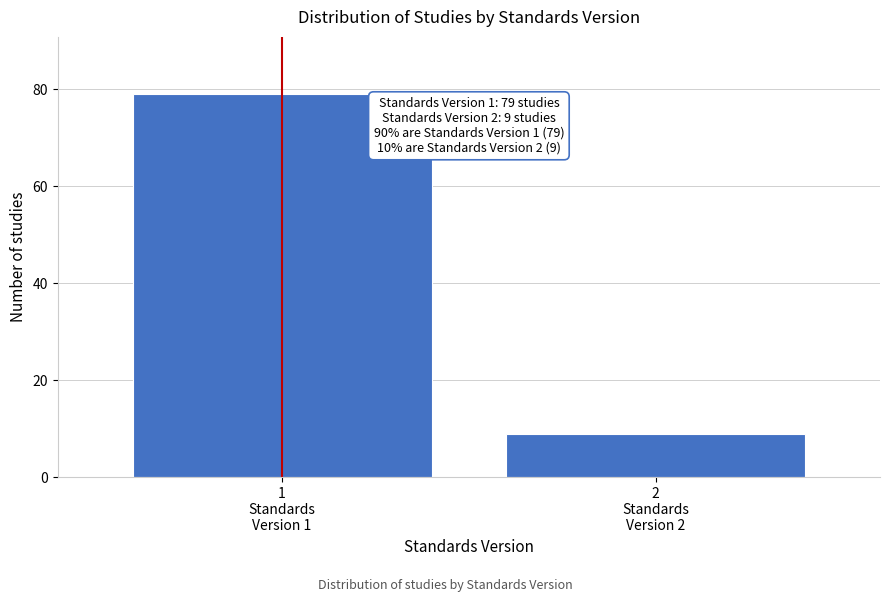

What is the smallest value displayed?

9